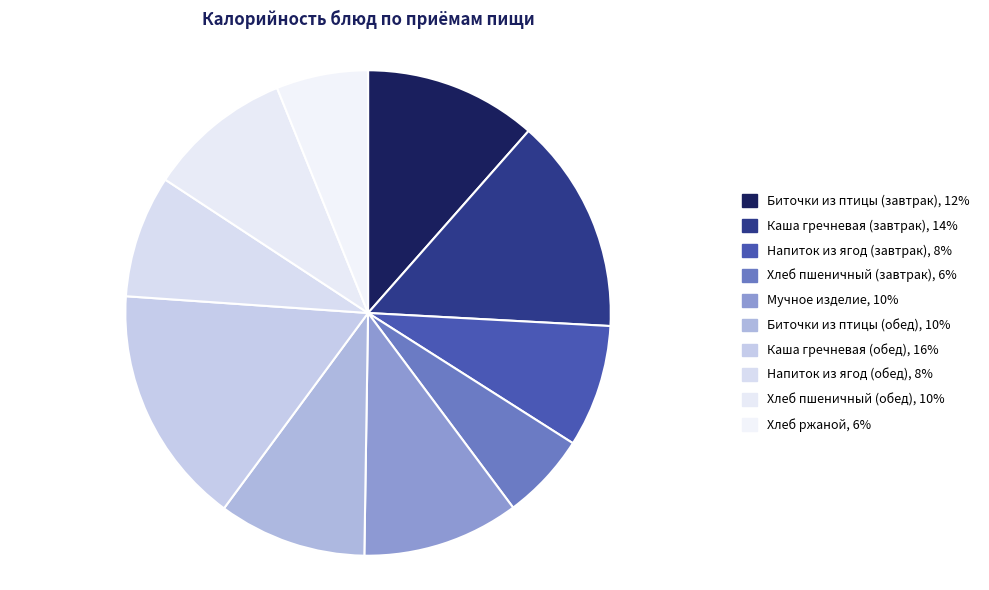

Combined, what portion of the pie is Напиток из ягод (обед) and Напиток из ягод (завтрак)?

16.3%